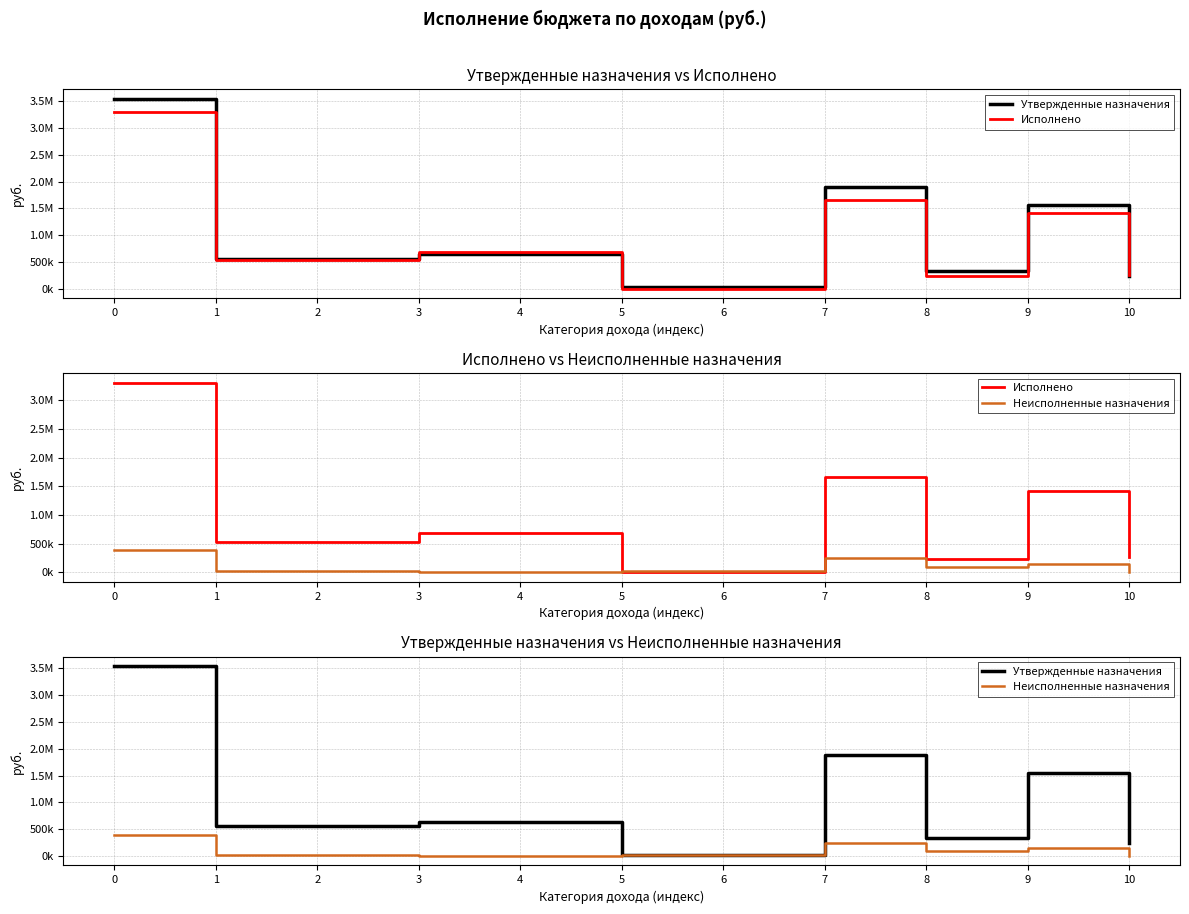

How many series are shown in this chart?

3